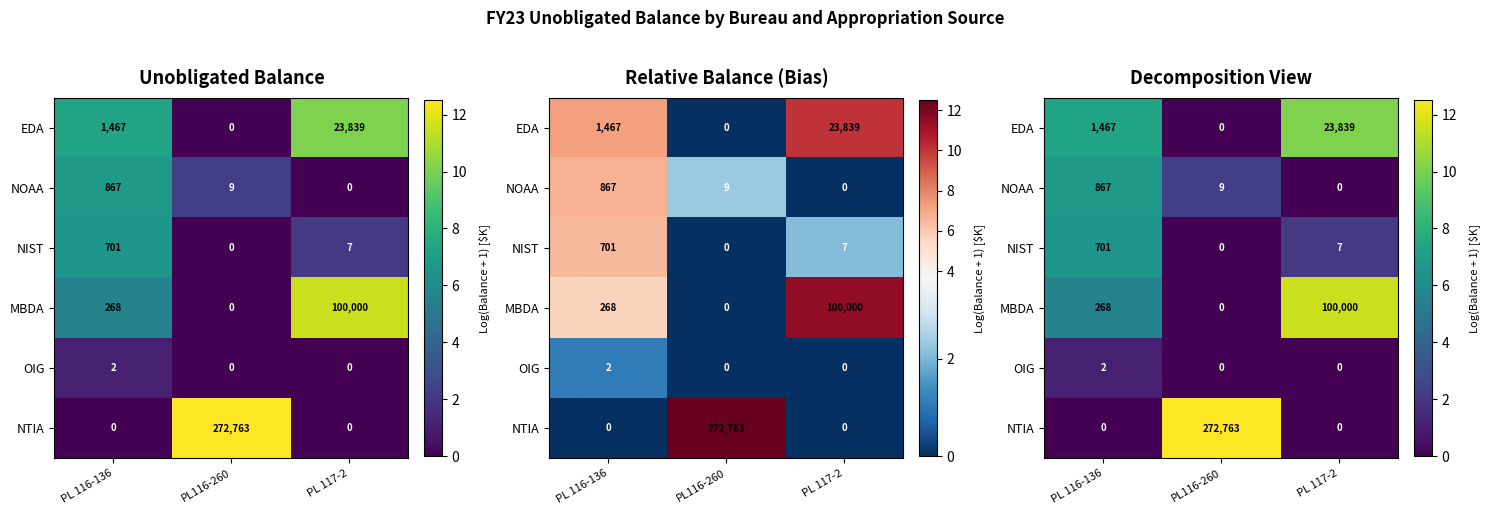

At which category is the sum across all series the highest?

PL 116-136